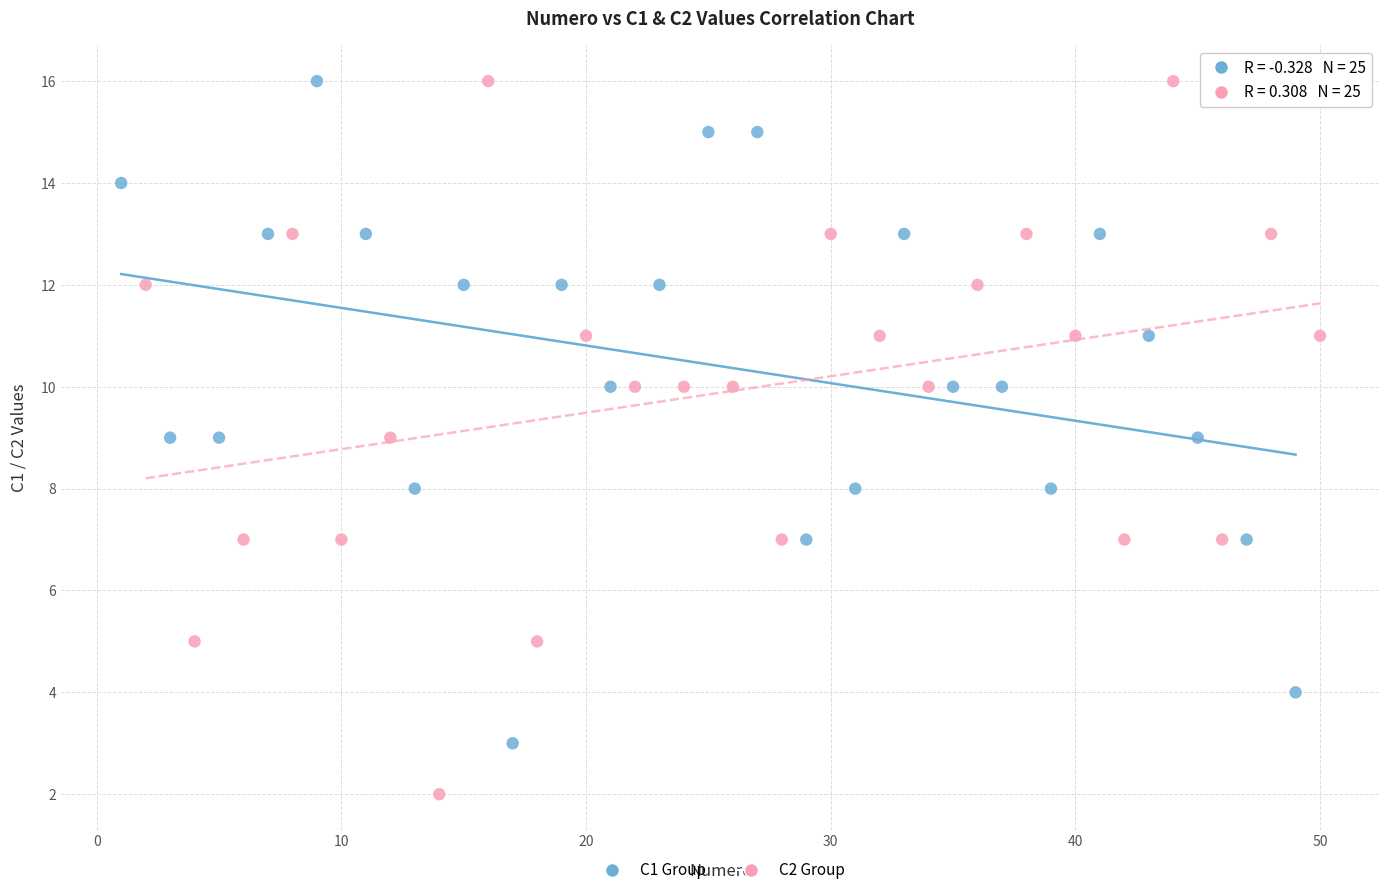

What are all the series names shown in the legend?

C1 Group, C2 Group